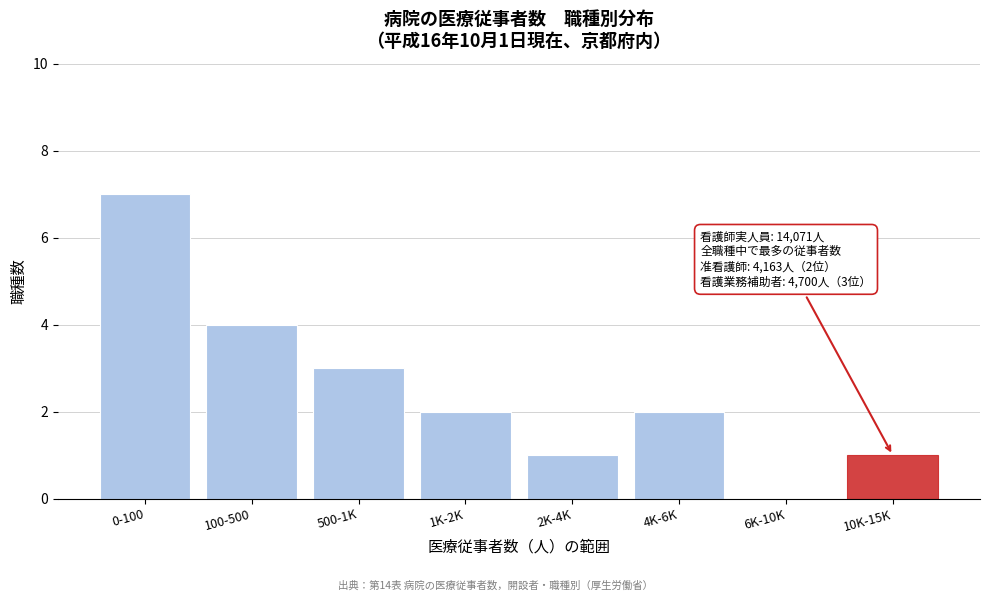

Reading left to right, transcribe all the data shown in this chart.

0-100=7	100-500=4	500-1K=3	1K-2K=2	2K-4K=1	4K-6K=2	6K-10K=0	10K-15K=1